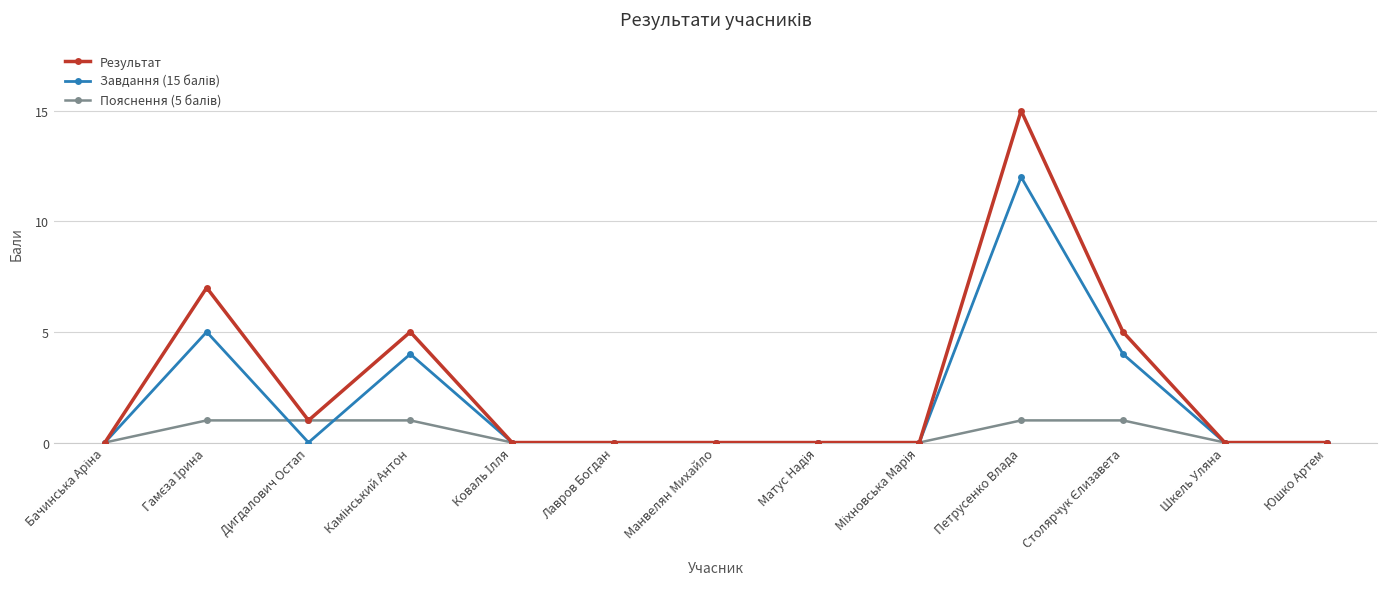

What is the label of the 7th point from the right?

Манвелян Михайло